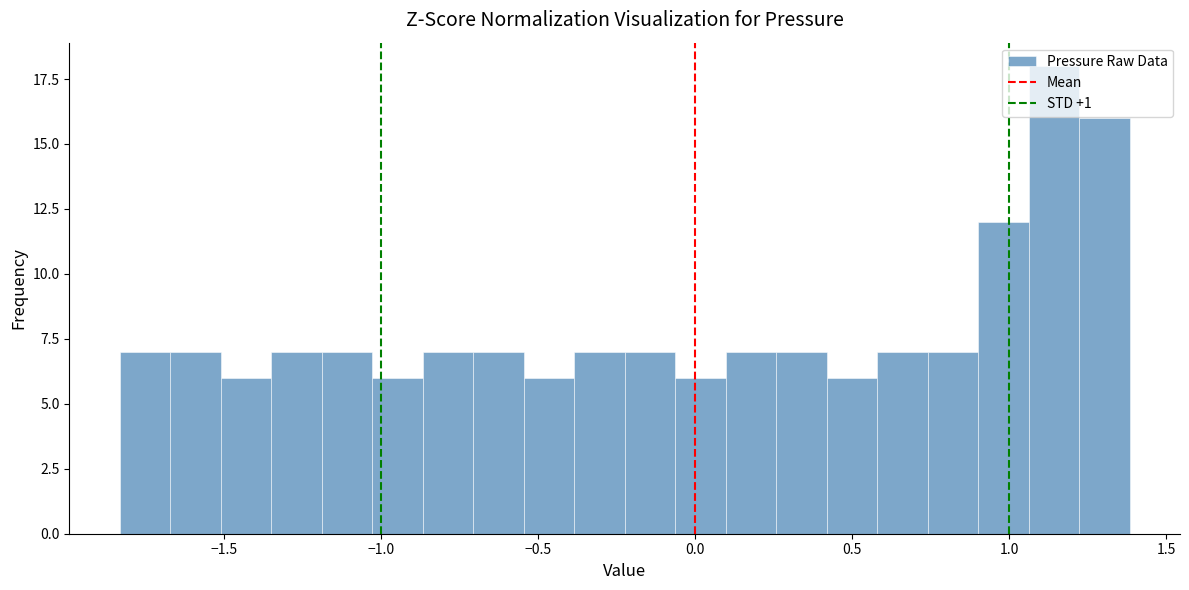

Read against the x-axis, roughly where is the centre of the tallest bar?

1.15